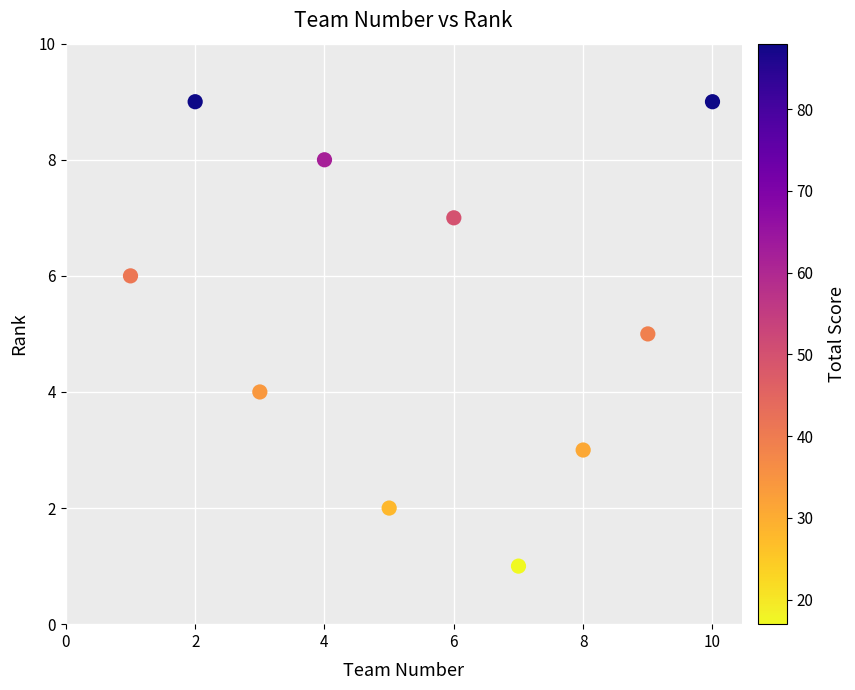

What is the average X value?

6